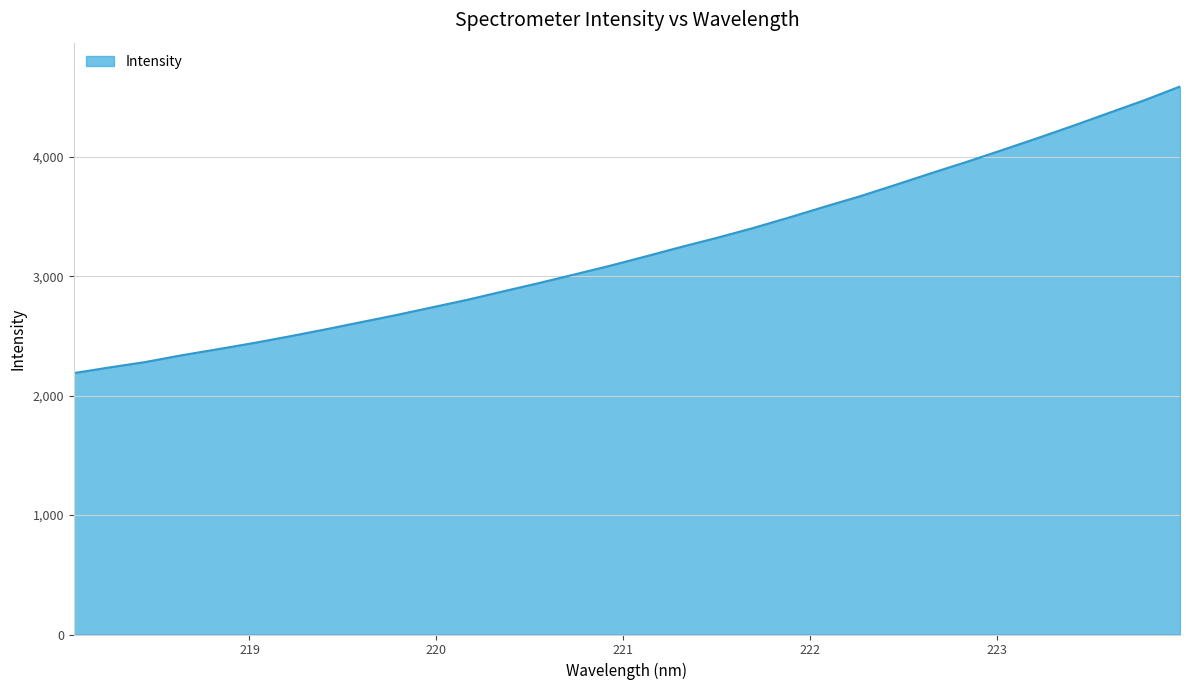

What is the greatest value displayed?

4588.5